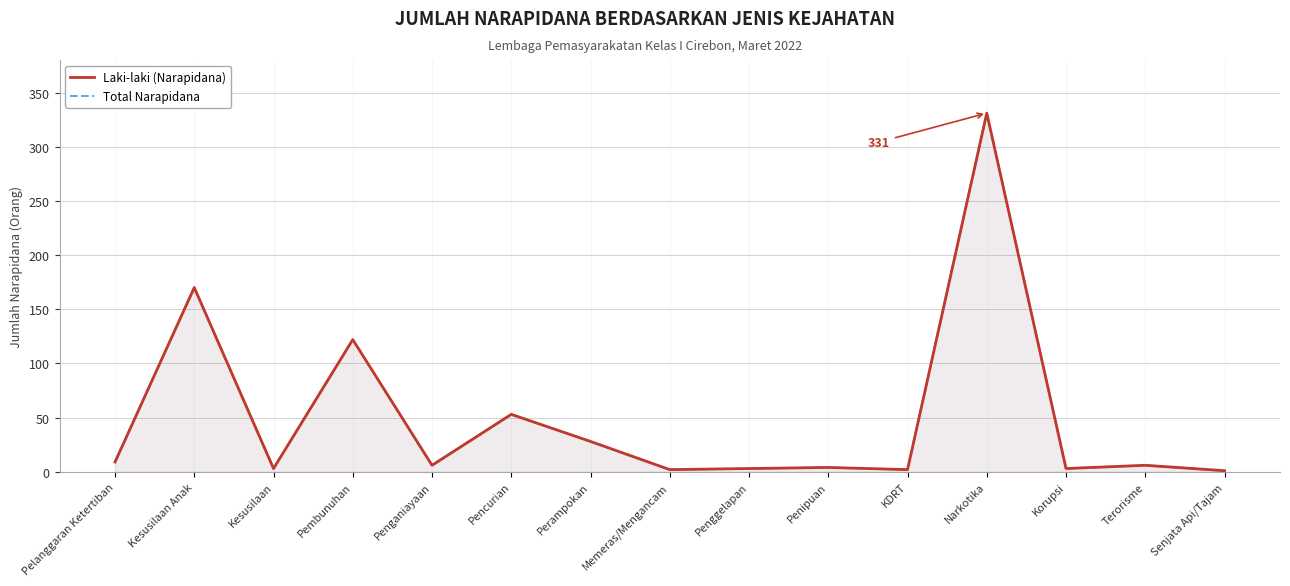

Where is the first local maximum for Laki-laki (Narapidana)?

Kesusilaan Anak